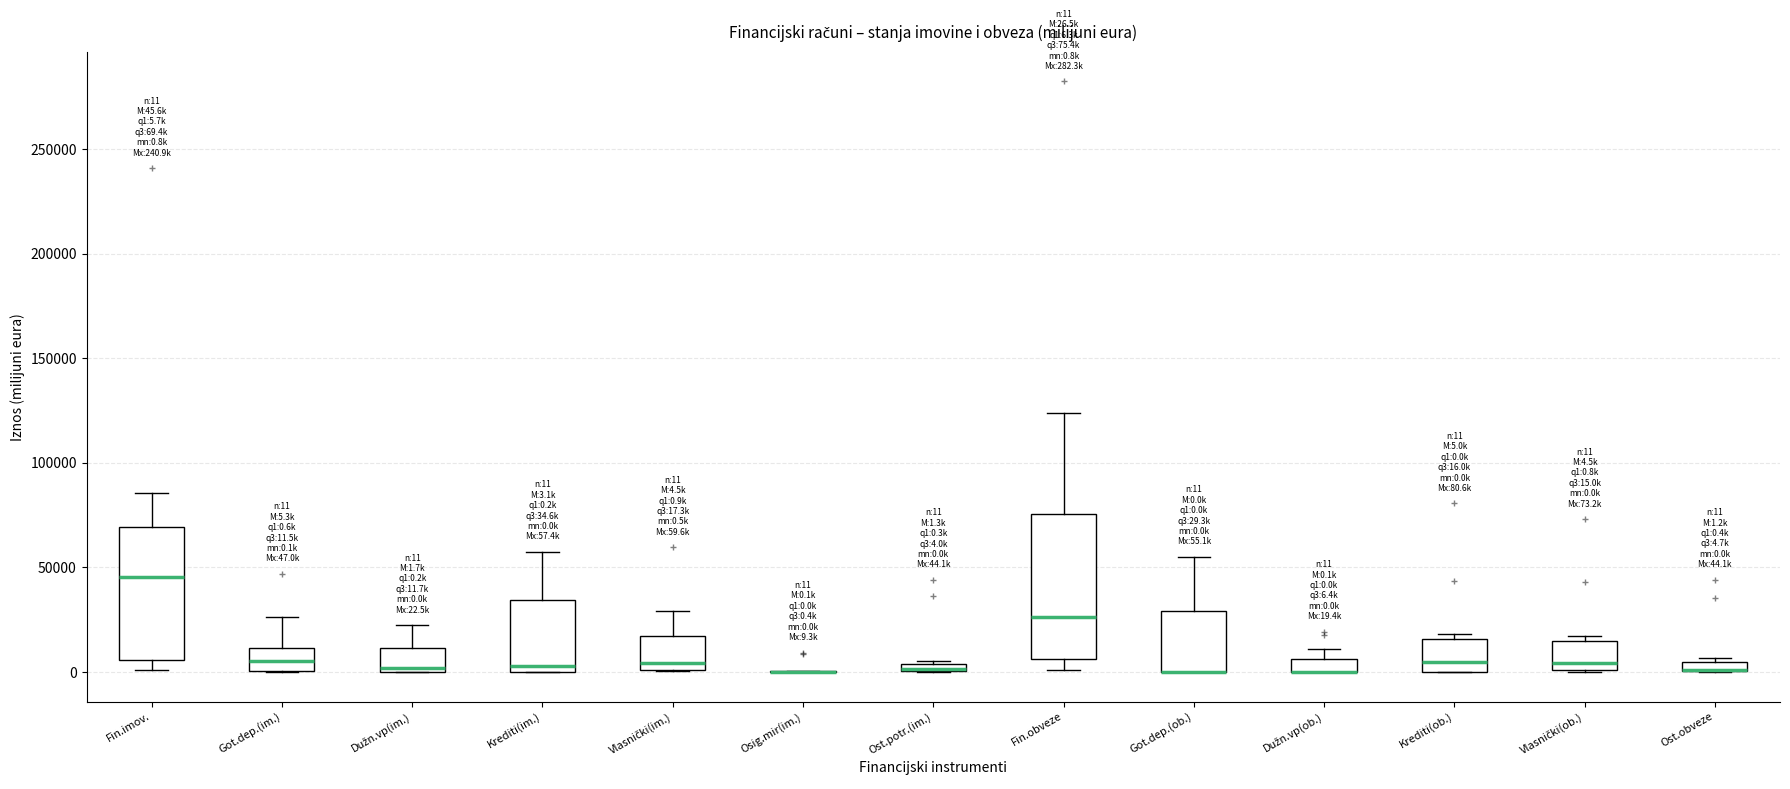

Which box is the tallest, from its lower edge to its upper edge?

Fin.obveze